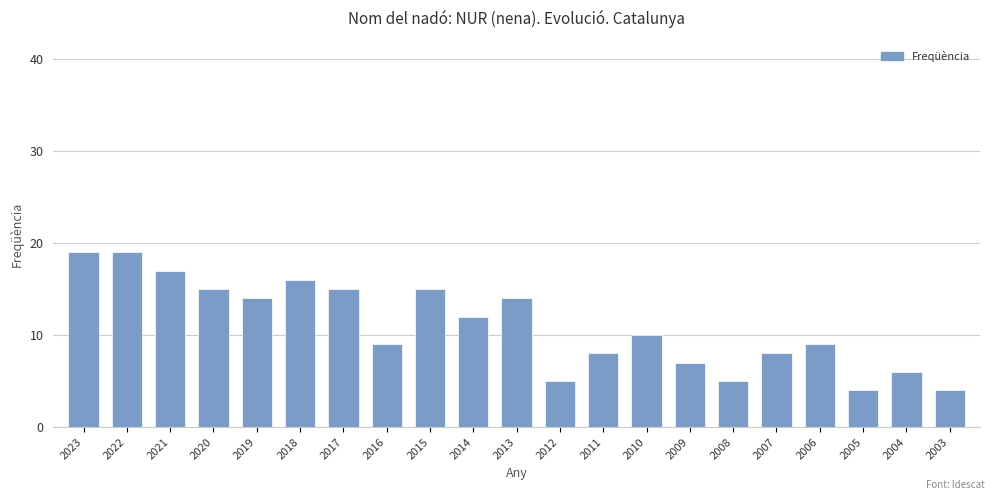

Which has a higher value, 2015 or 2004?

2015